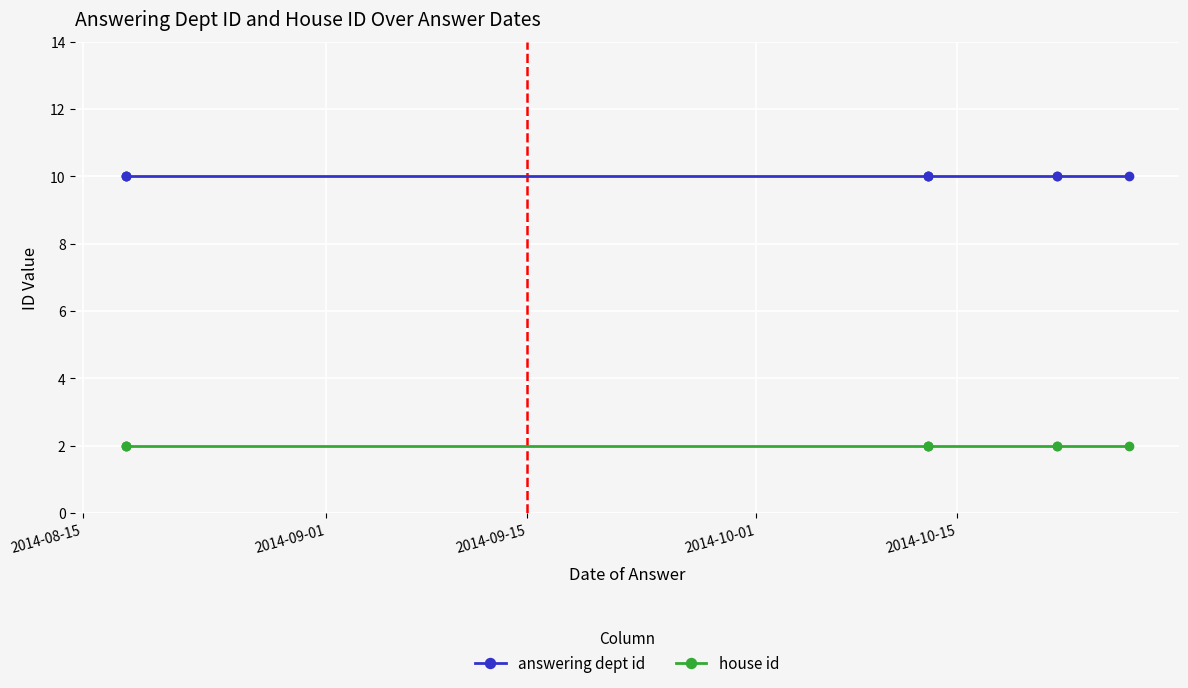

What is the approximate value of house id at 2014-10-15?

2